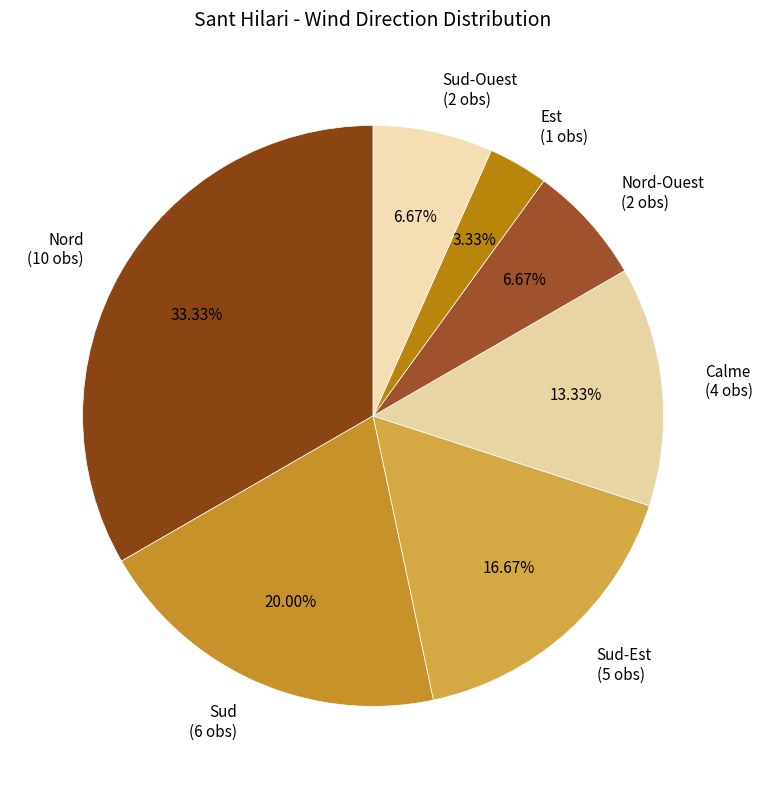

How many segments does this pie chart have?

7